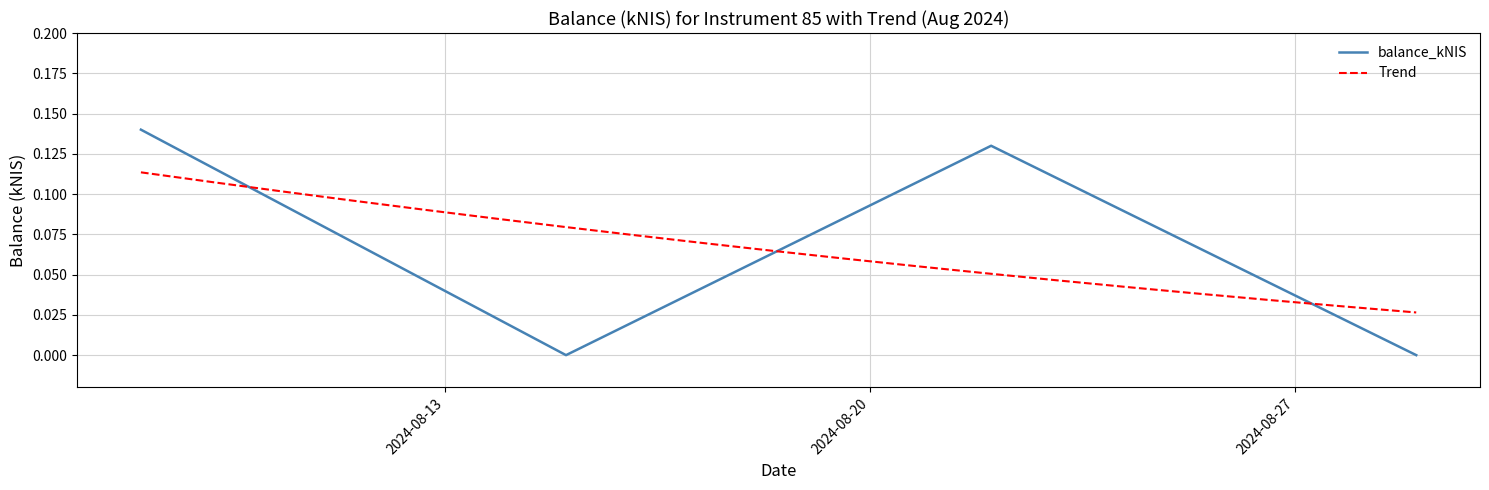

Where is the data nearest to the value 0?

2024-08-15